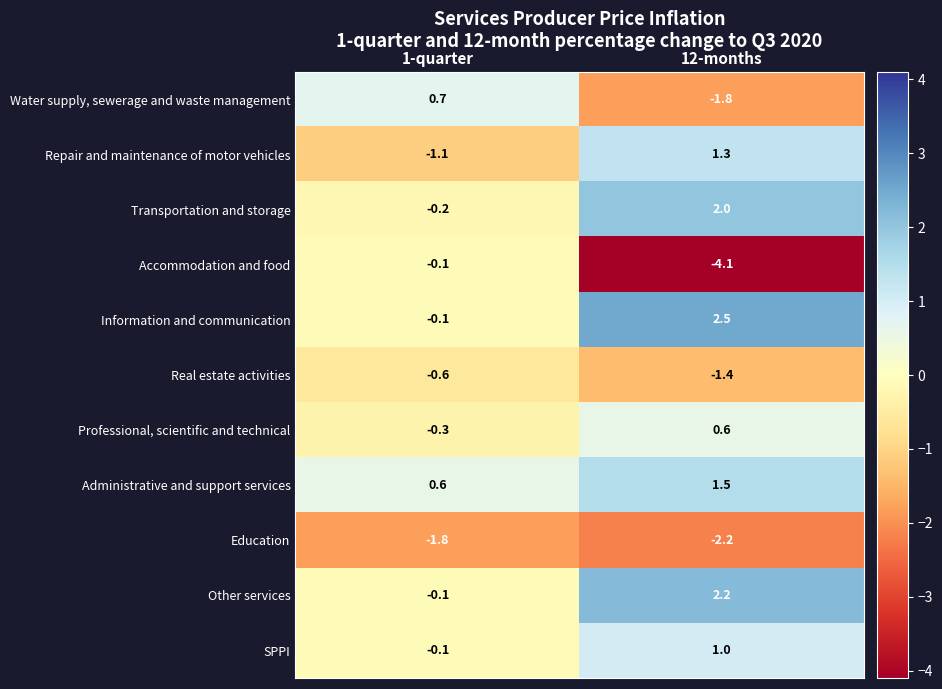

At which category is the sum across all series the highest?

12-months